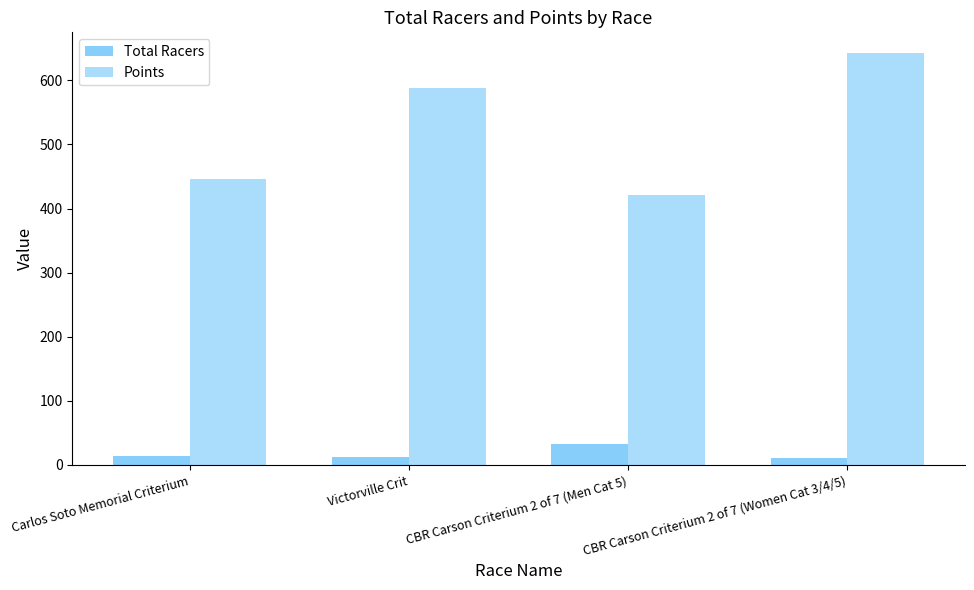

Rank the series by their average value, from highest to lowest.

Points, Total Racers